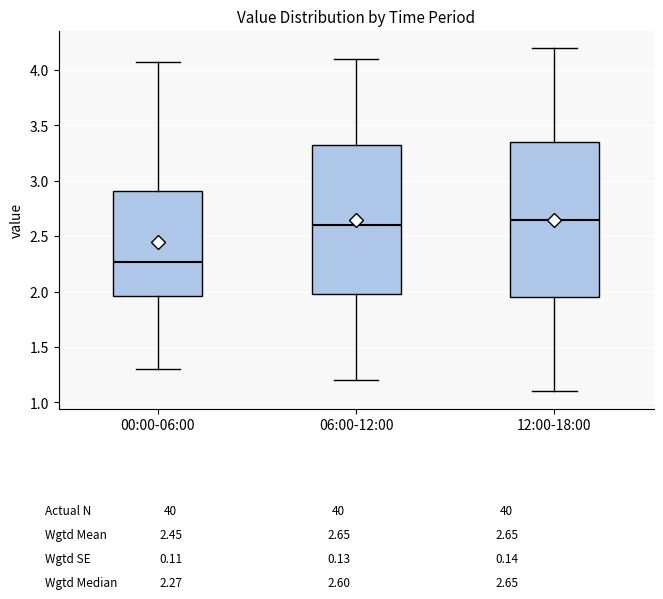

Reading left to right, transcribe this box plot: for each box, give where its median line is, the range the box spans, and where its two whiskers end, as read against the y-axis. The values are not printed on the chart, so give them approximately, as read against the axis.

00:00-06:00: median 2.25, box 1.95 to 2.90, whiskers 1.30 to 4.05
06:00-12:00: median 2.60, box 2.00 to 3.35, whiskers 1.20 to 4.10
12:00-18:00: median 2.65, box 1.95 to 3.35, whiskers 1.10 to 4.20